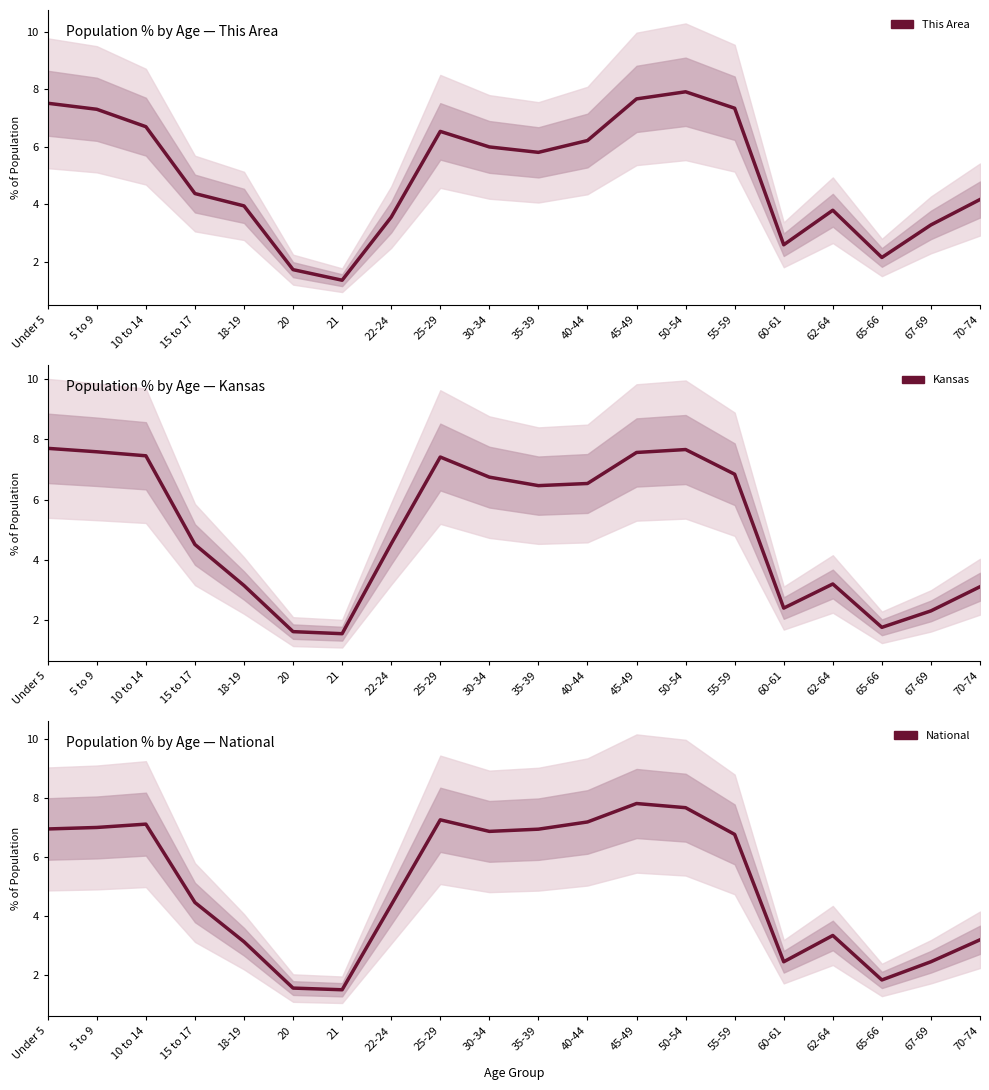

Which category has the lowest value across all series?

21